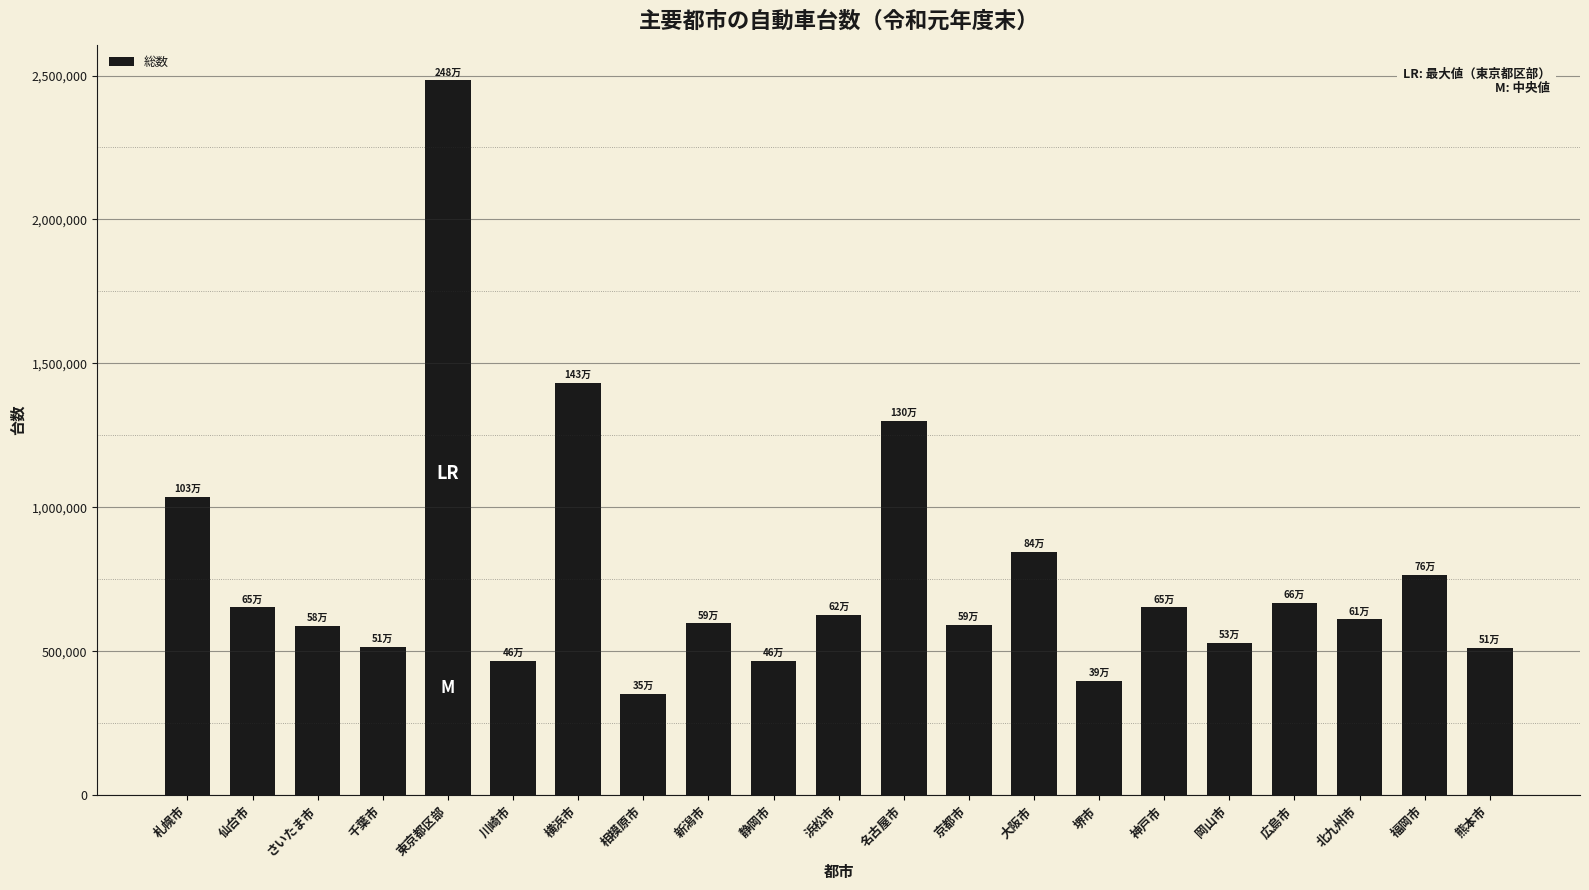

What is the label of the 8th bar from the right?

大阪市